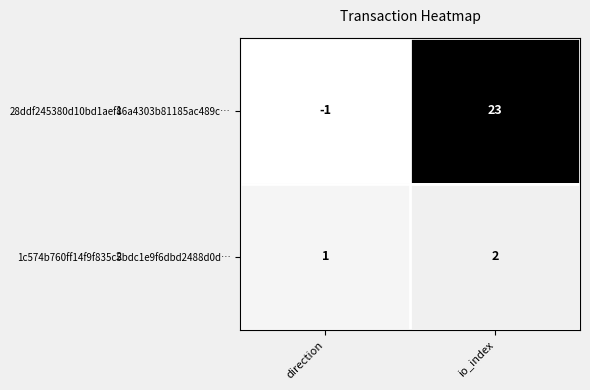

Which series changed the most between direction and io_index?

28ddf245380d10bd1aef86a4303b81185ac489c…